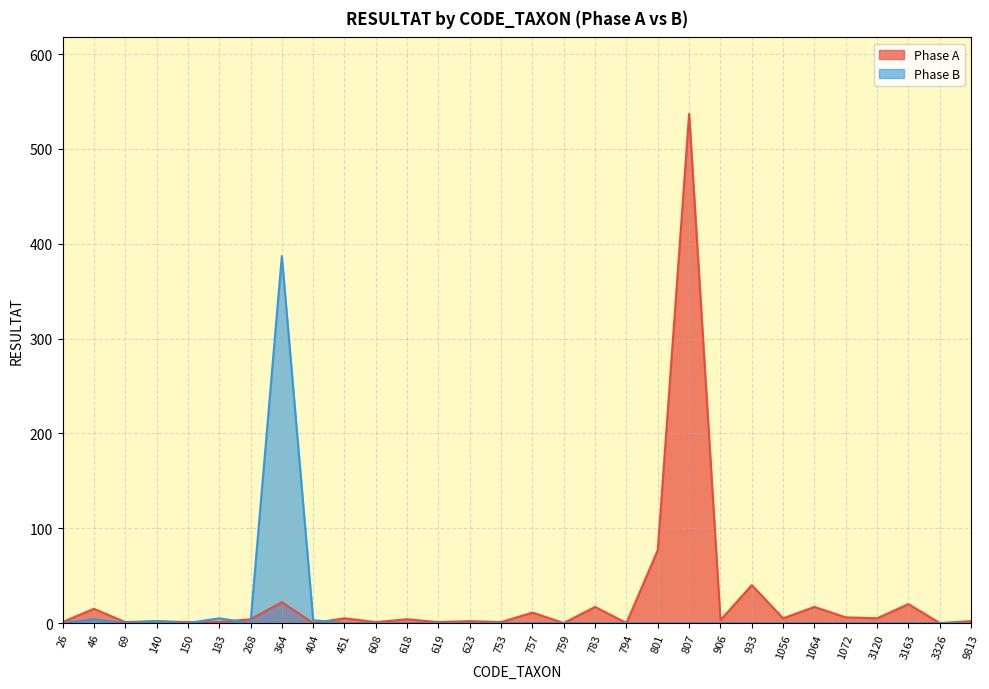

At which category is the sum across all series the highest?

807